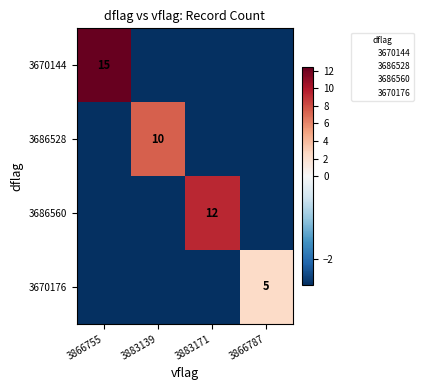

At which label does 3686560 first exceed -2?

3883171